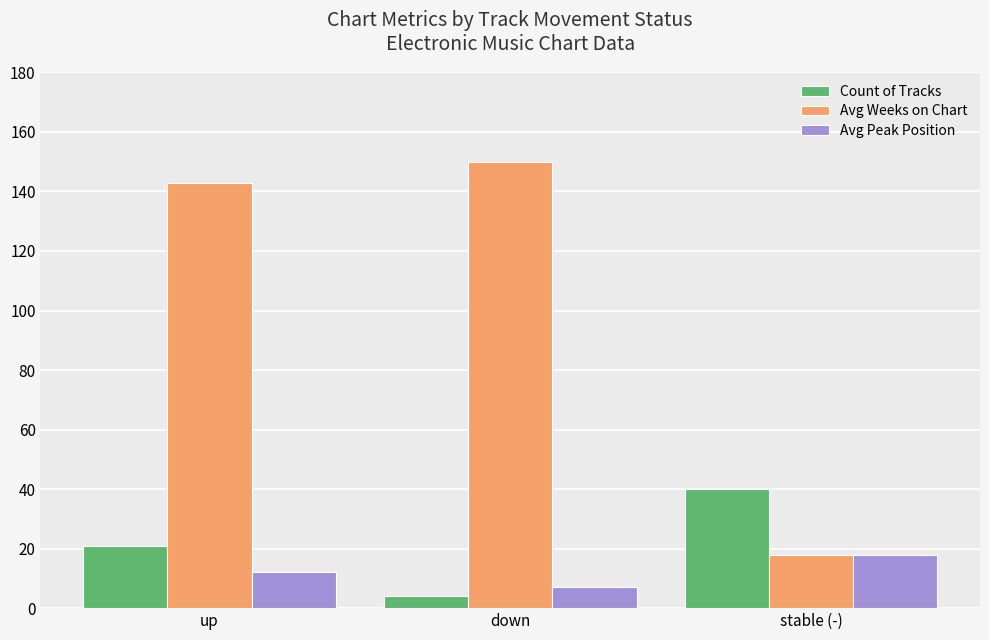

The Avg Weeks on Chart series shows 18 at stable (-). True or false?

True